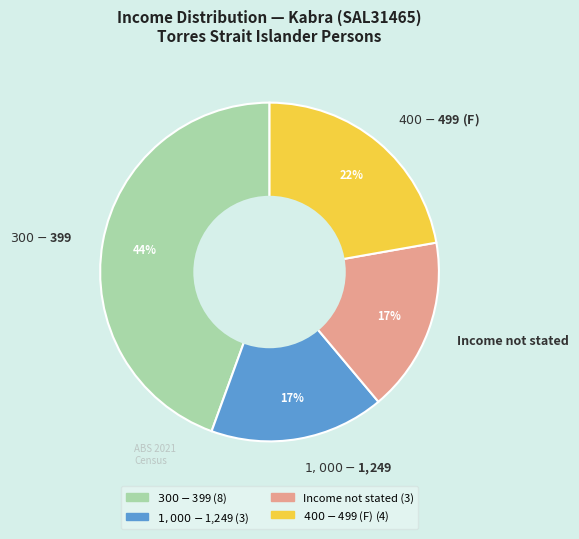

Does any single category account for the majority?

No